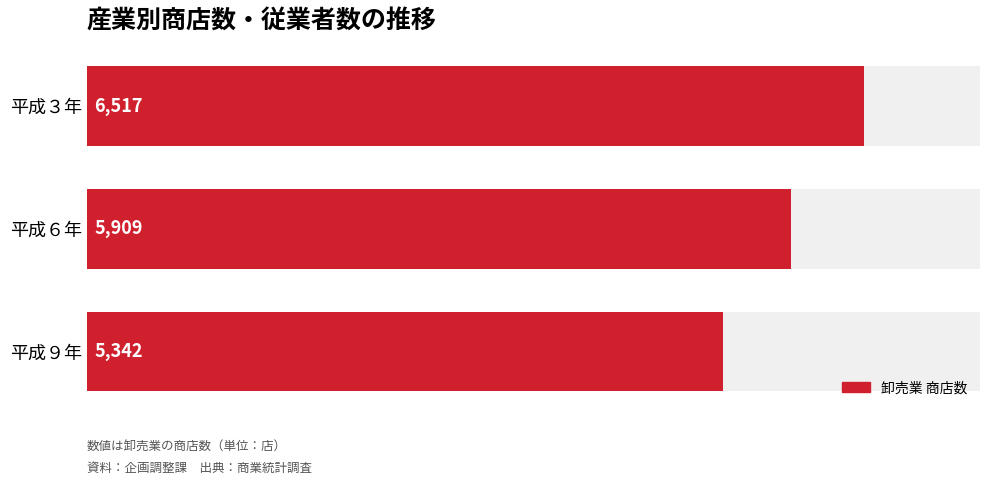

List the labels in order of value, largest first.

平成３年, 平成６年, 平成９年